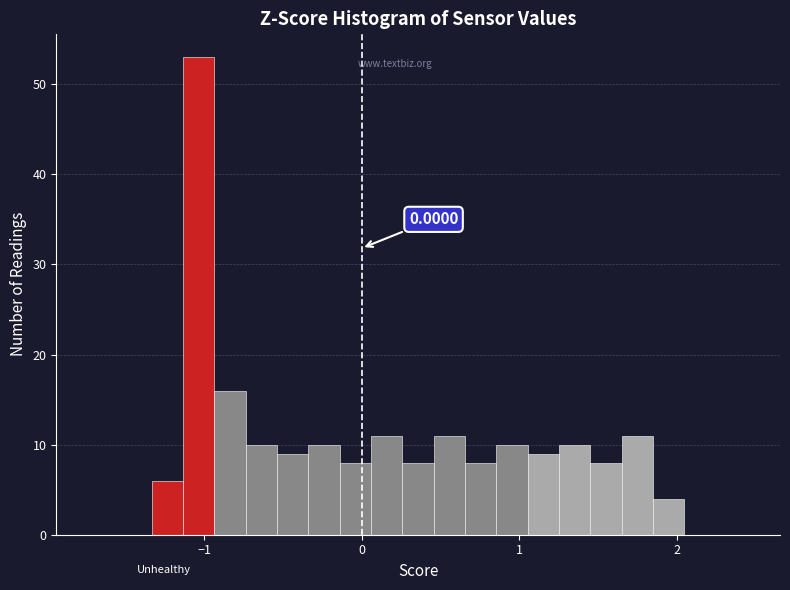

Read against the x-axis, roughly where is the centre of the tallest bar?

-1.0